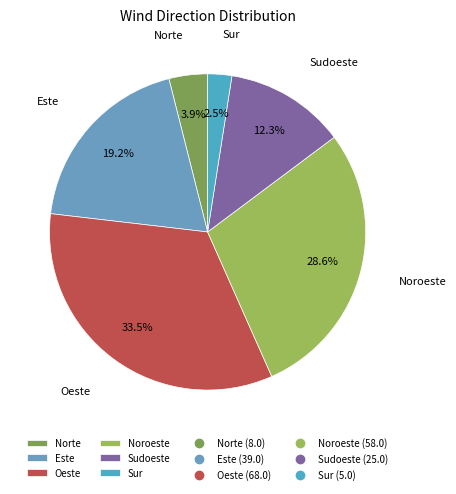

Between Este and Sudoeste, which is larger?

Este